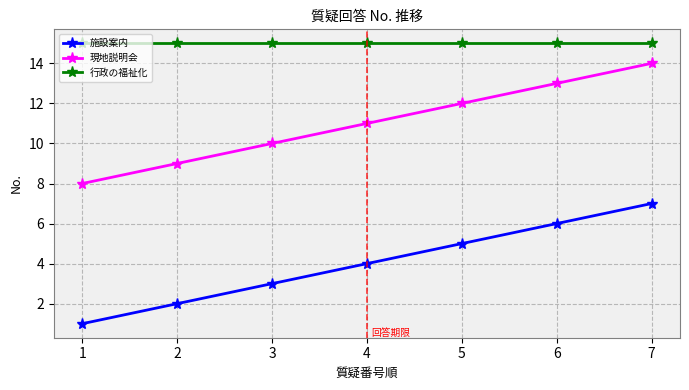

What is the value of the 行政の福祉化 point at the 7th from the left?

15